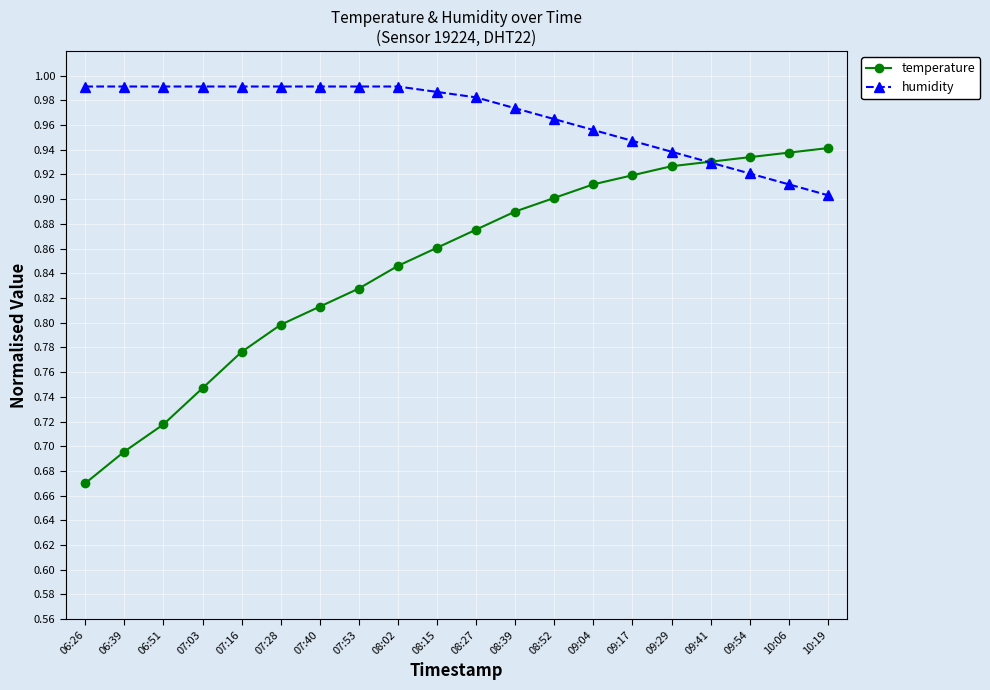

At which label does temperature reach its minimum?

06:26